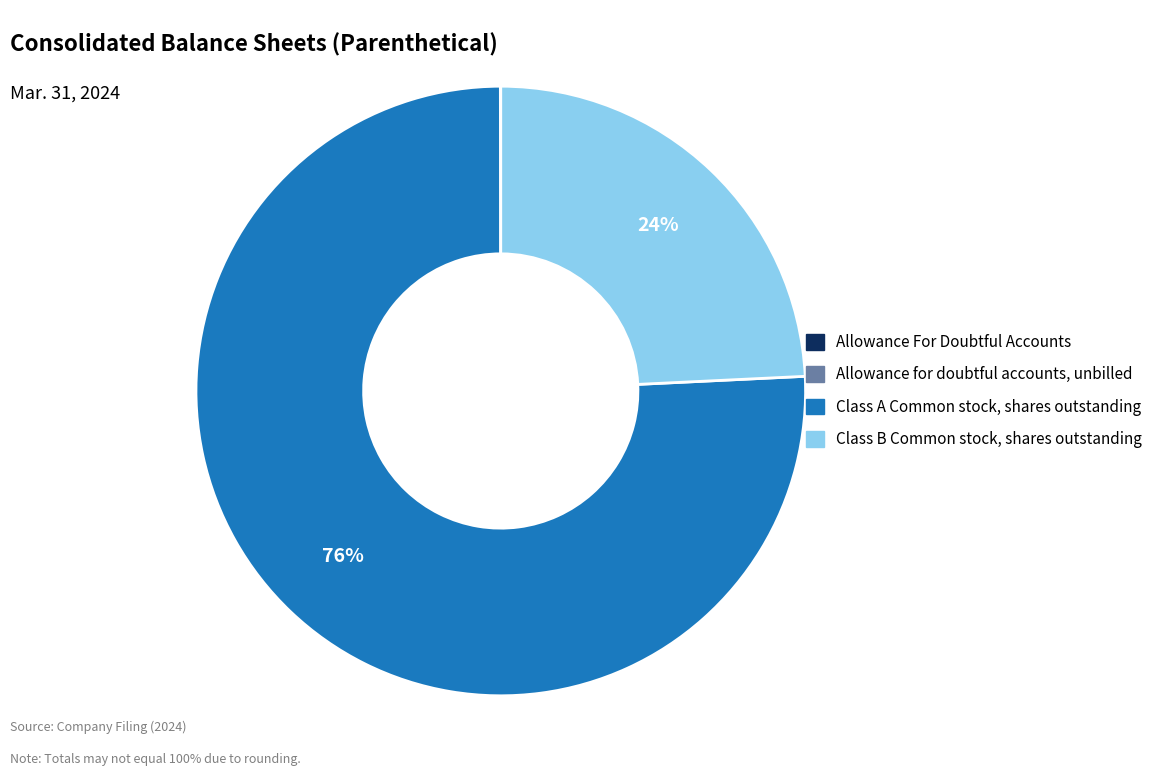

Between Class B Common stock, shares outstanding and Class A Common stock, shares outstanding, which is larger?

Class A Common stock, shares outstanding